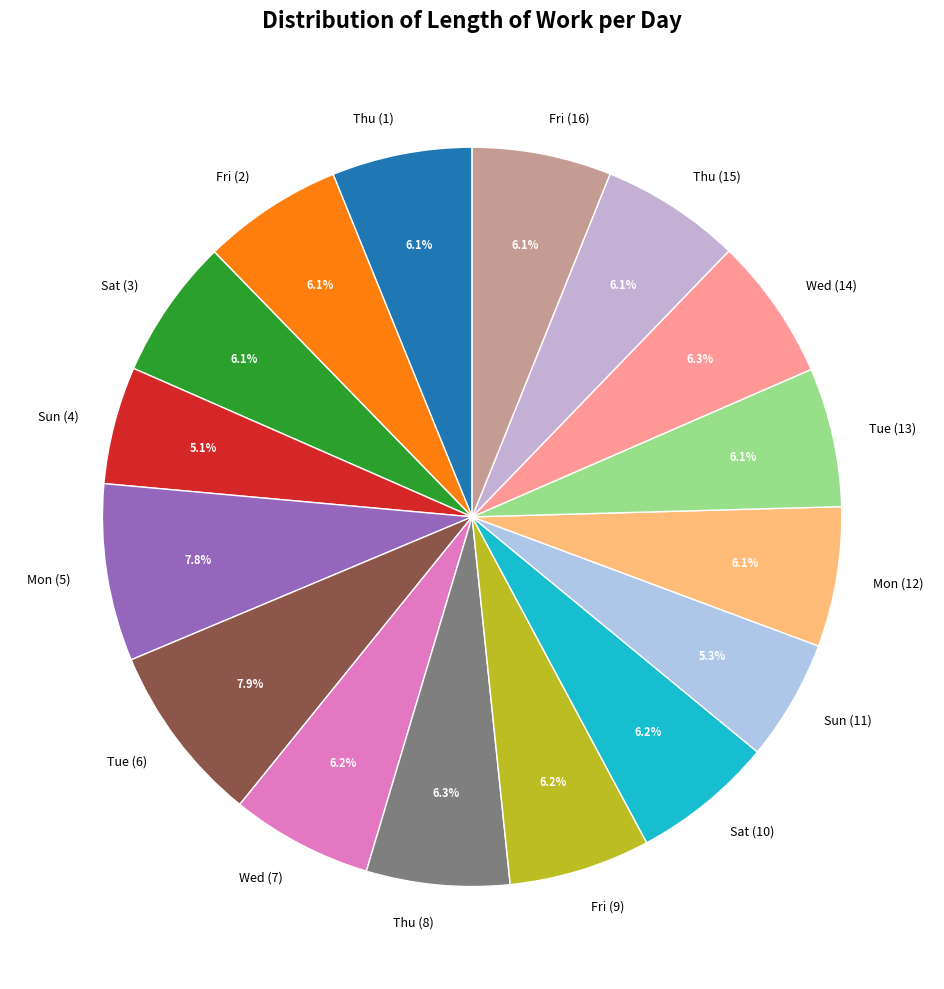

To the nearest percent, what percentage of the pie is Fri (2)?

6%